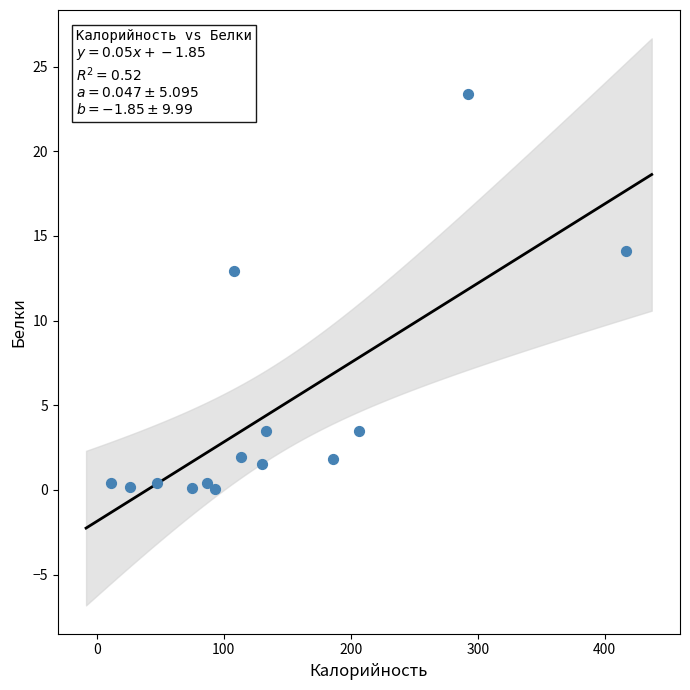

What is the range of Y values (max minus min)?

23.3